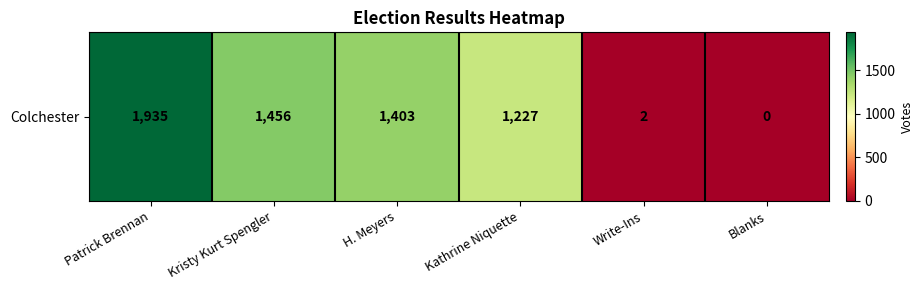

Reading left to right, transcribe all the data shown in this chart.

1935	1456	1403	1227	2	0